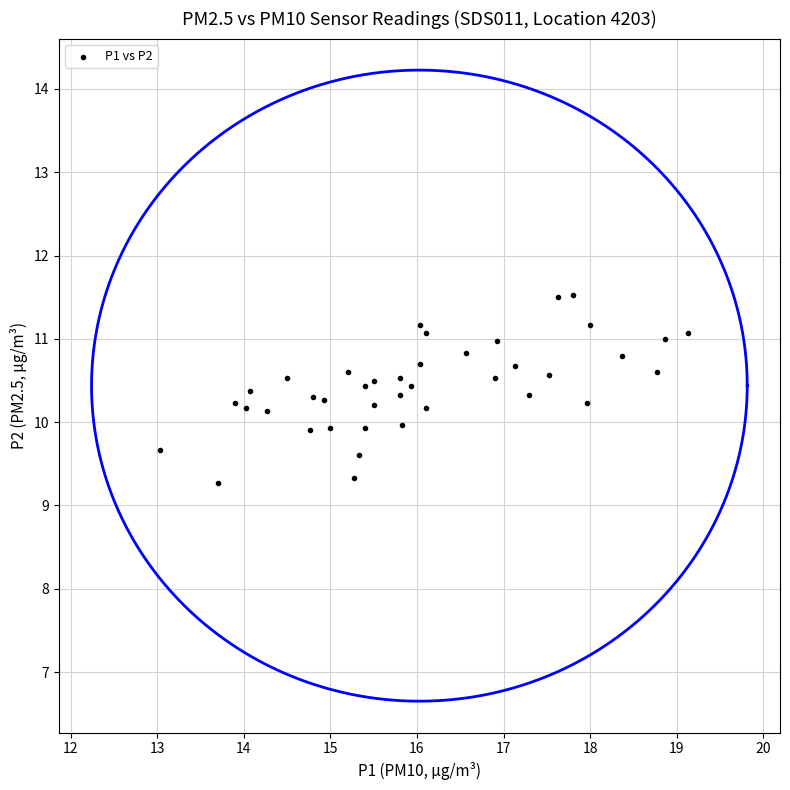

What is the range of Y values (max minus min)?

2.3